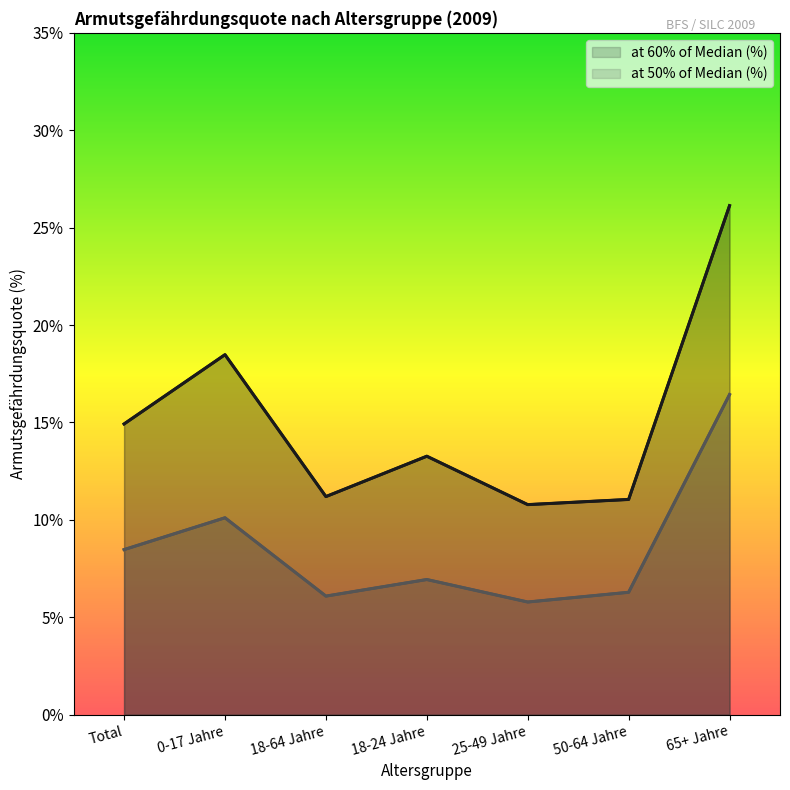

What are all the series names shown in the legend?

at 60% of Median (%), at 50% of Median (%)